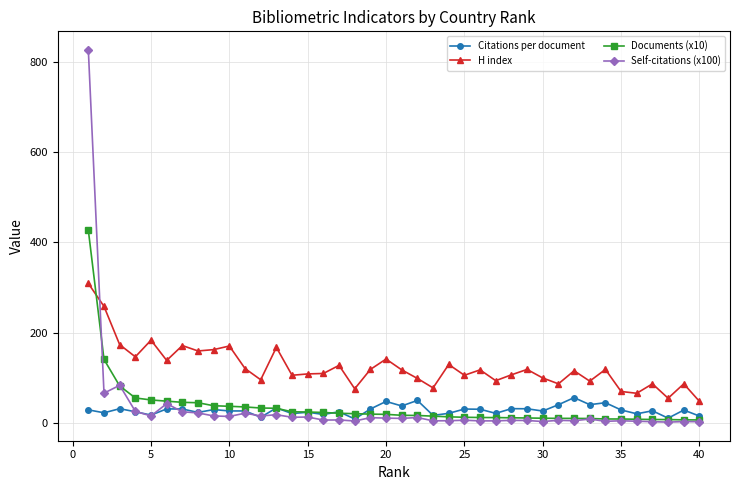

How many lines are shown in the chart?

4